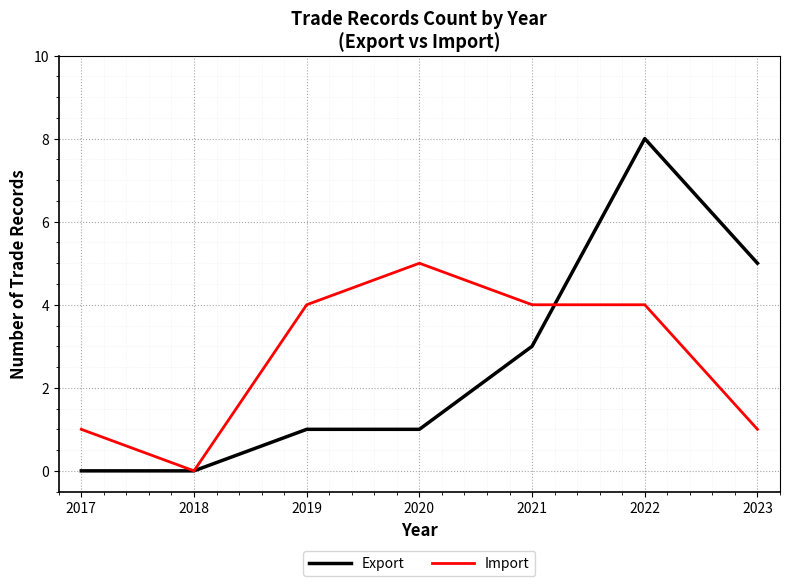

Is it true that Import equals 4 at 2021?

True